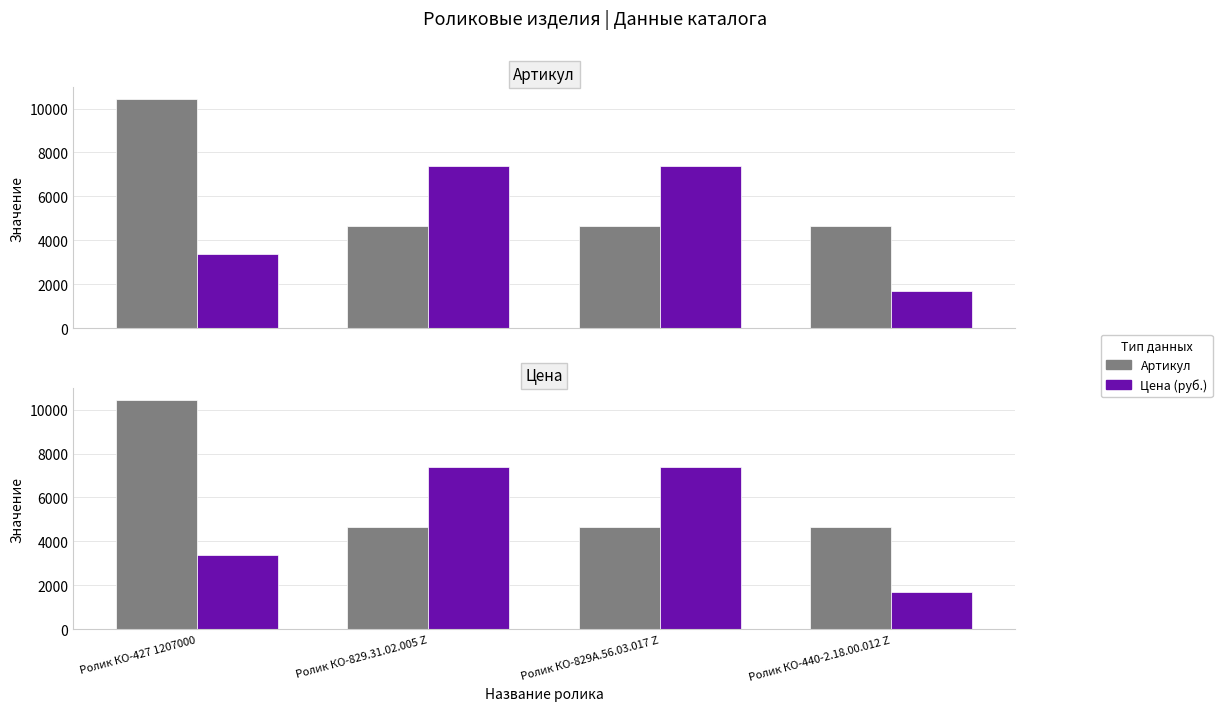

What are all the series names shown in the legend?

Артикул, Цена (руб.)